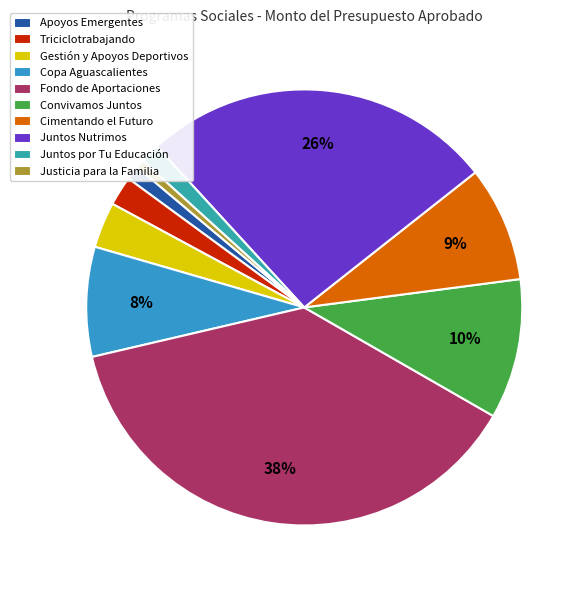

Which has a higher value, Justicia para la Familia or Copa Aguascalientes?

Copa Aguascalientes